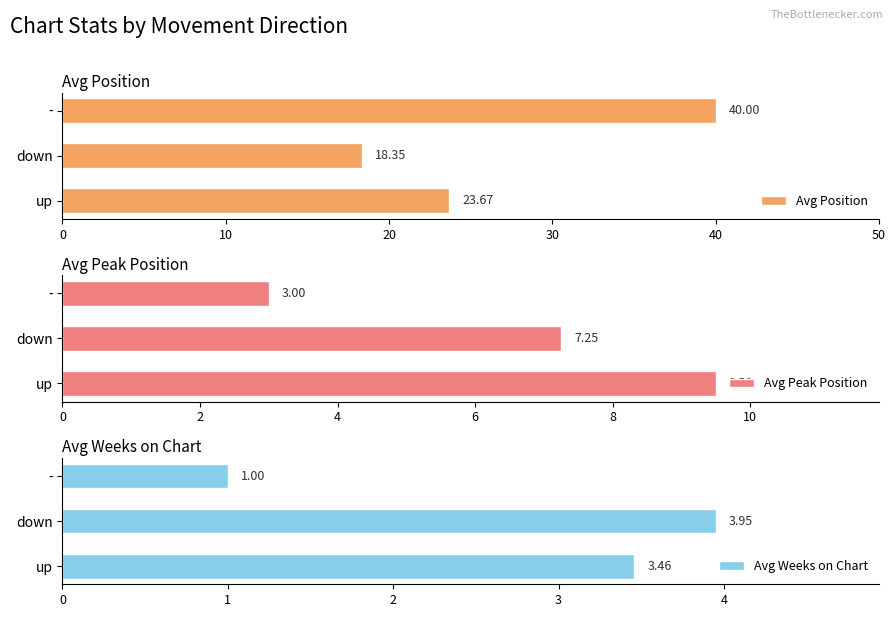

Does the chart contain any negative values?

No